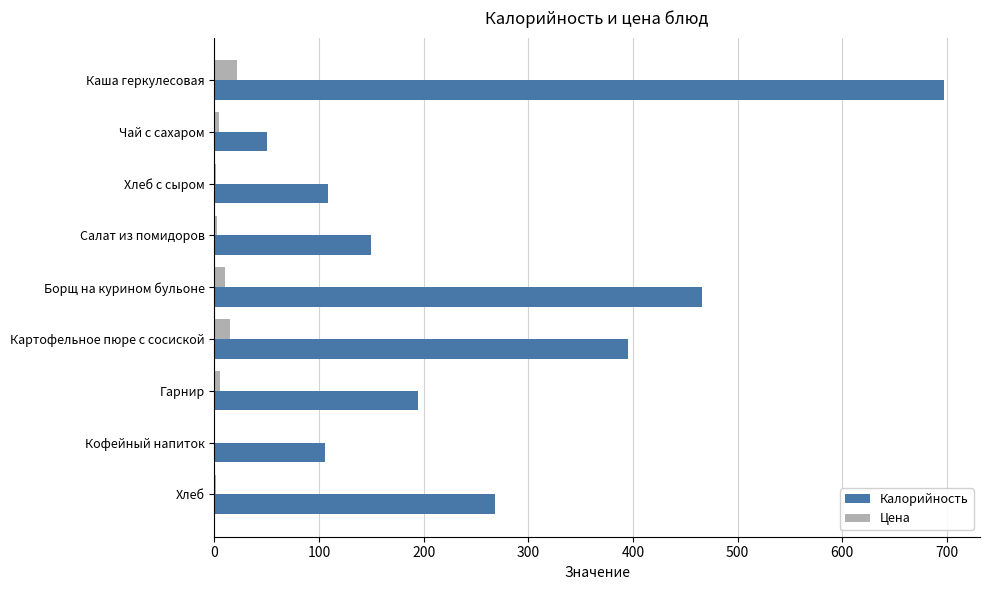

Which series has the largest total across all categories?

Калорийность